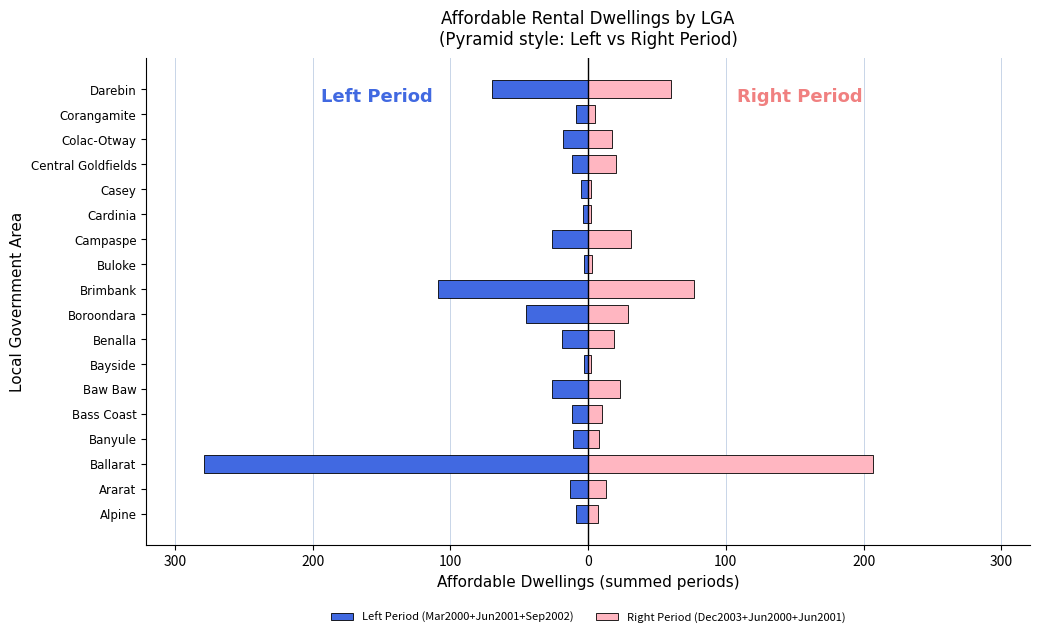

What are all the series names shown in the legend?

Left Period (Mar2000+Jun2001+Sep2002), Right Period (Dec2003+Jun2000+Jun2001)